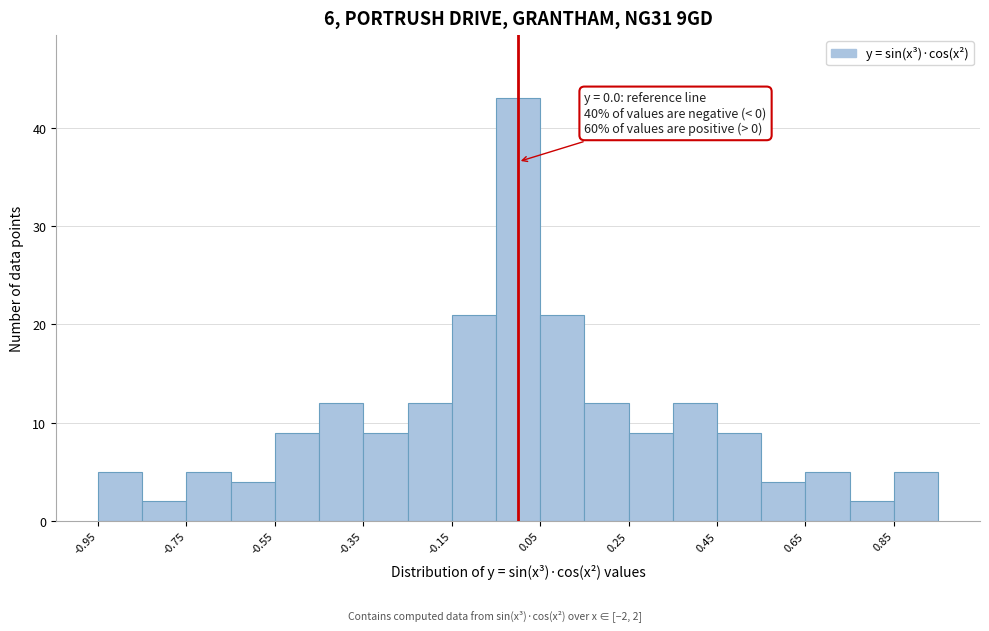

Over which range of the x-axis is the bar tallest?

-0.04 to 0.04